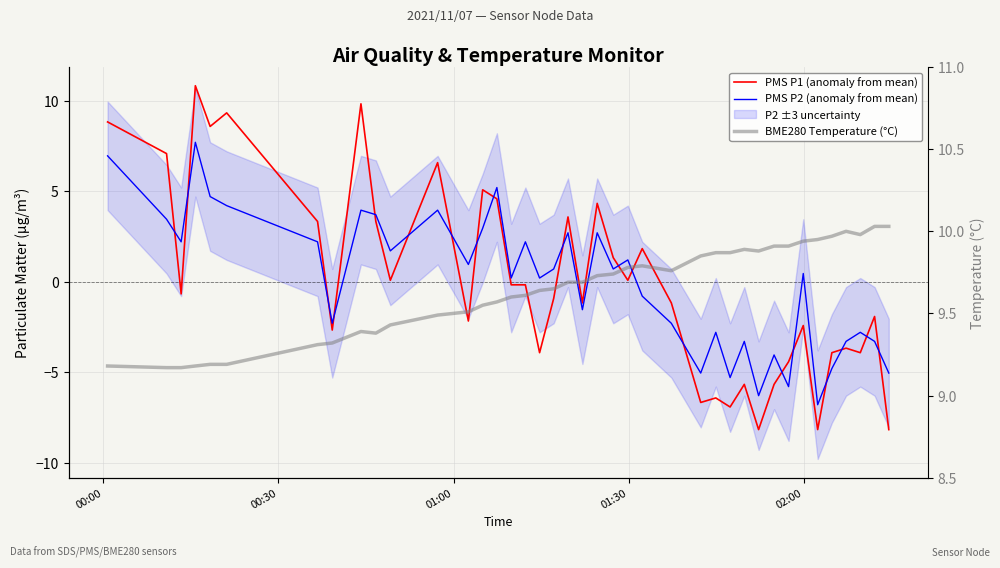

What is the minimum value for PMS P2 (anomaly from mean)?

-6.8